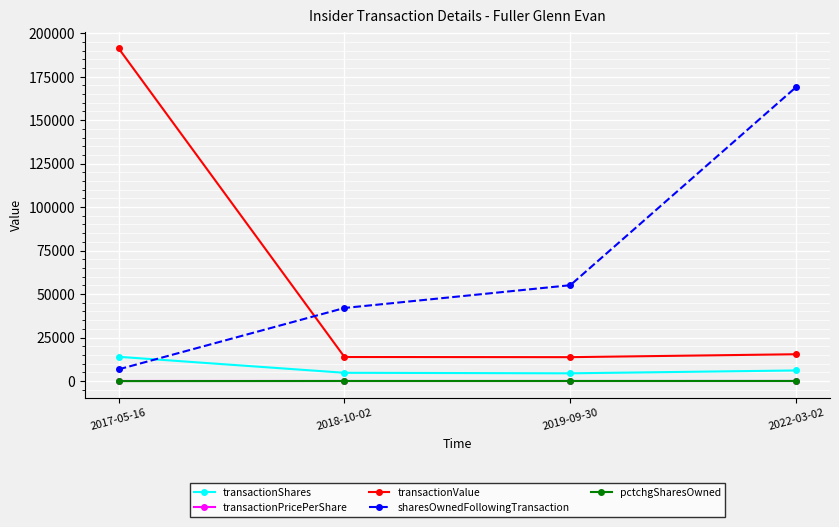

Which series has the largest total across all categories?

sharesOwnedFollowingTransaction